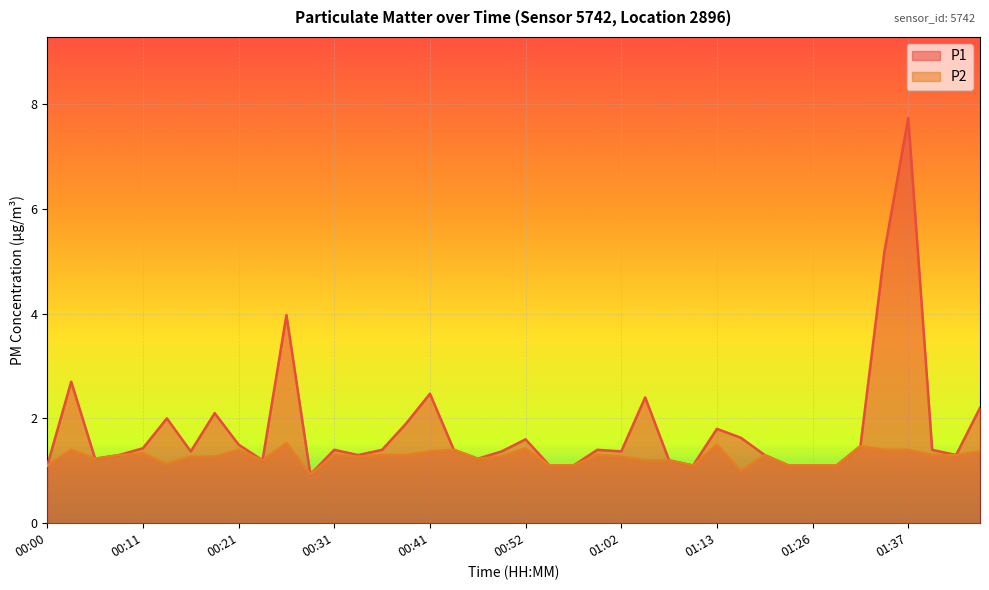

Reading left to right, extract all data points from this chart.

P1: 00:00=1.1	00:03=2.7	00:06=1.2	00:08=1.3	00:11=1.4	00:13=2.0	00:16=1.4	00:18=2.1	00:21=1.5	00:23=1.2	00:26=4.0	00:28=0.9	00:31=1.4	00:33=1.3	00:36=1.4	00:38=1.9	00:41=2.5	00:44=1.4	00:46=1.2	00:49=1.4	00:52=1.6	00:54=1.1	00:57=1.1	00:59=1.4	01:02=1.4	01:05=2.4	01:07=1.2	01:10=1.1	01:13=1.8	01:15=1.6	01:18=1.3	01:21=1.1	01:26=1.1	01:29=1.1	01:32=1.5	01:34=5.2	01:37=7.7	01:39=1.4	01:42=1.3	01:45=2.2
P2: 00:00=1.1	00:03=1.4	00:06=1.2	00:08=1.3	00:11=1.3	00:13=1.1	00:16=1.3	00:18=1.3	00:21=1.4	00:23=1.2	00:26=1.5	00:28=0.9	00:31=1.3	00:33=1.3	00:36=1.3	00:38=1.3	00:41=1.4	00:44=1.4	00:46=1.2	00:49=1.3	00:52=1.4	00:54=1.1	00:57=1.1	00:59=1.3	01:02=1.3	01:05=1.2	01:07=1.2	01:10=1.1	01:13=1.5	01:15=1.0	01:18=1.3	01:21=1.1	01:26=1.1	01:29=1.1	01:32=1.5	01:34=1.4	01:37=1.4	01:39=1.3	01:42=1.3	01:45=1.4